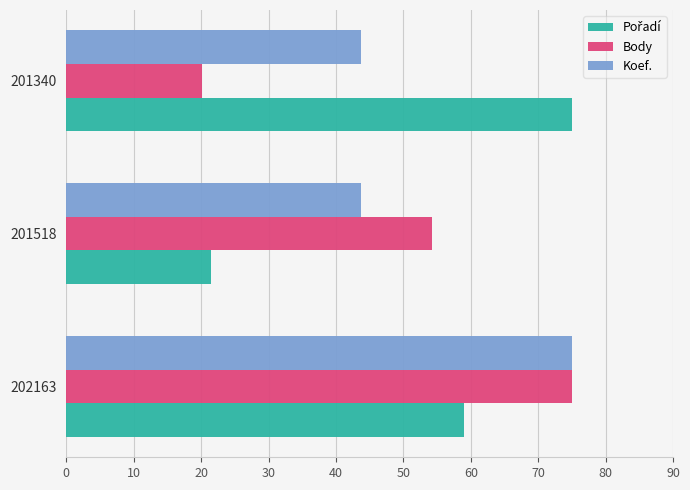

What is the sum of all Body values?

149.5